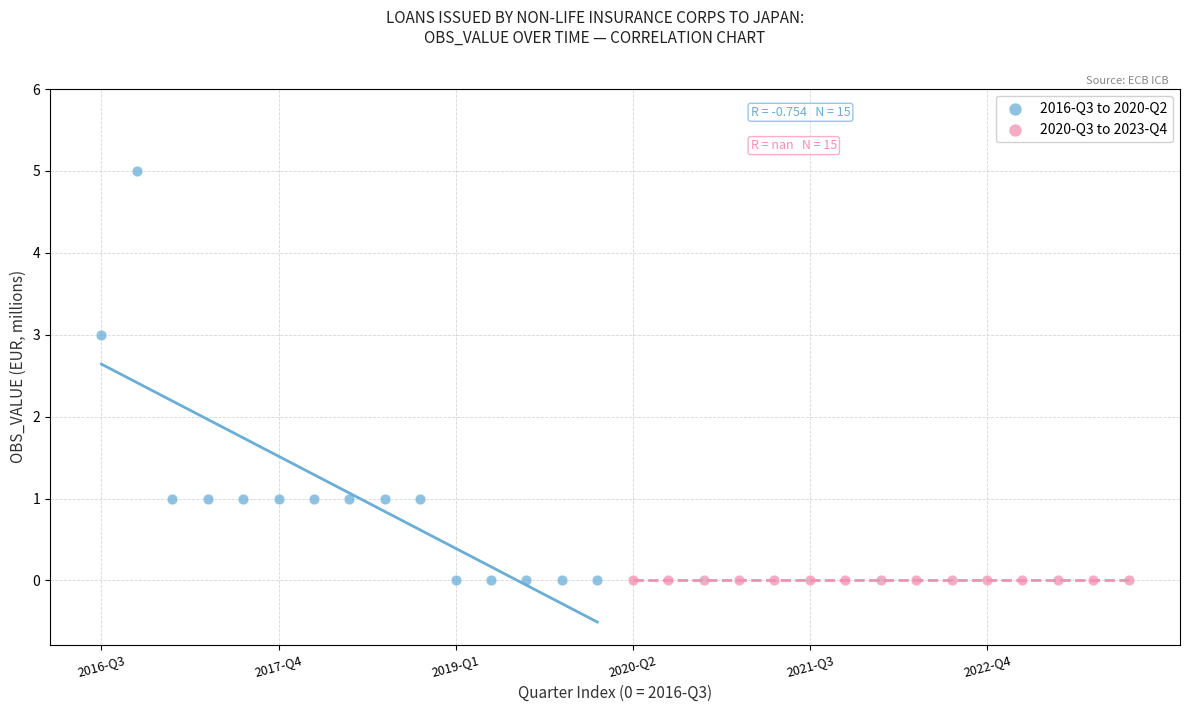

Which series reaches the maximum Y coordinate?

2016-Q3 to 2020-Q2